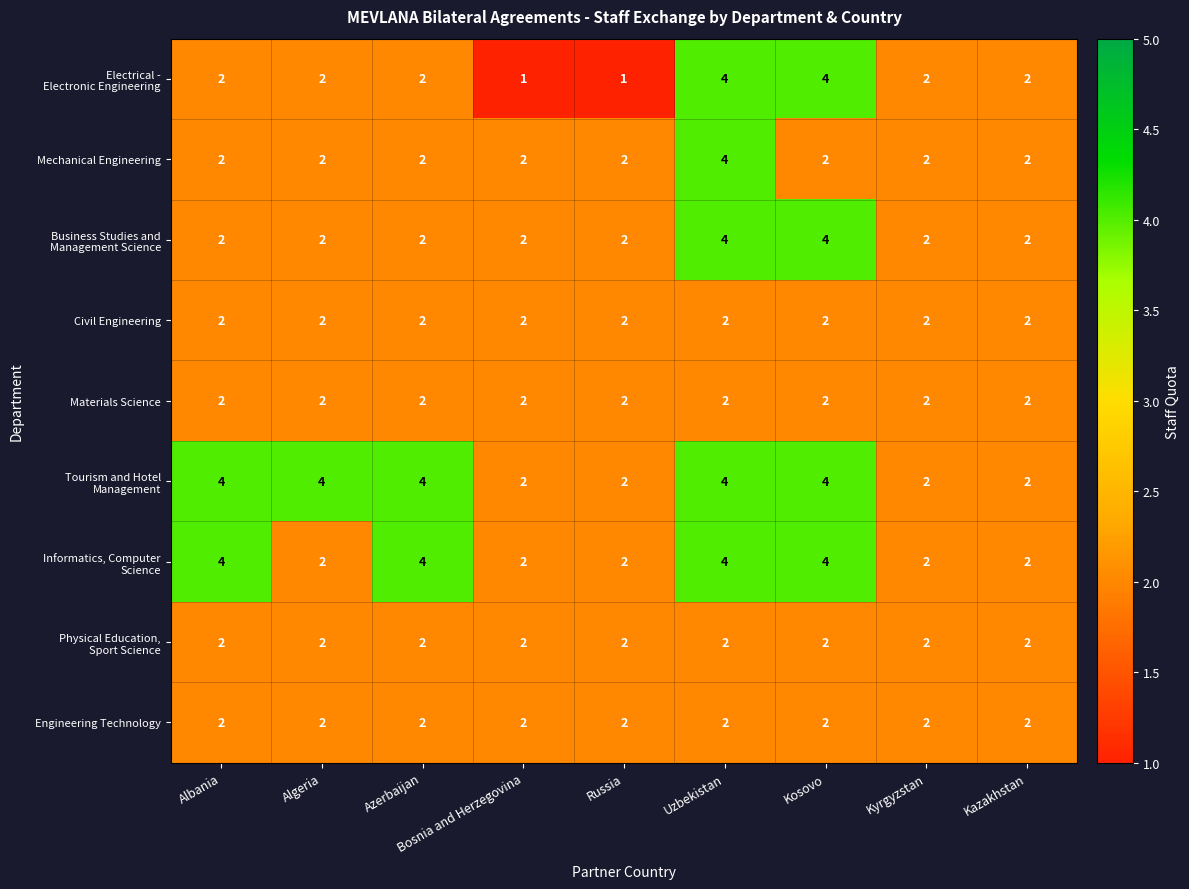

True or false: Engineering Technology has a value of 2 at Azerbaijan.

True